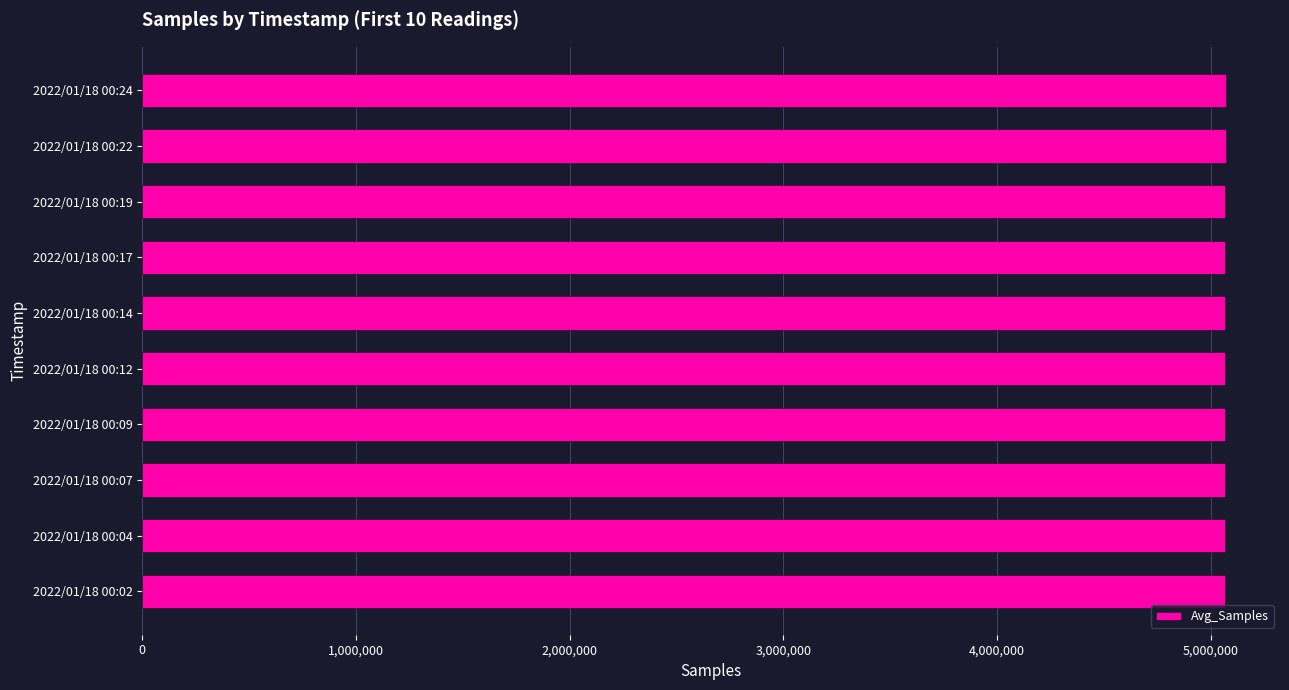

What is the maximum value shown in the chart?

5070561